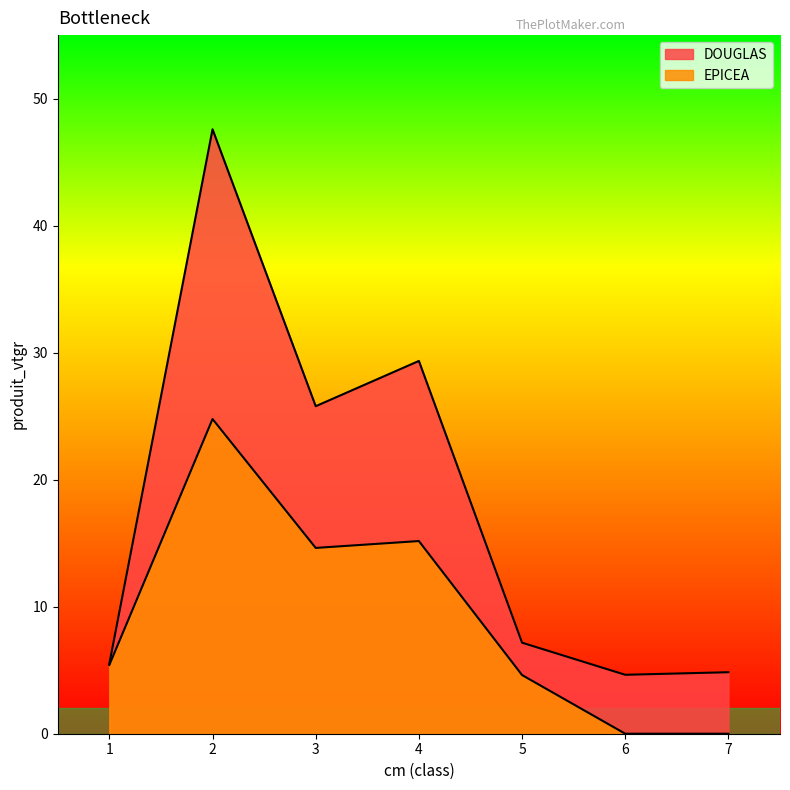

How many categories are shown in the chart?

7